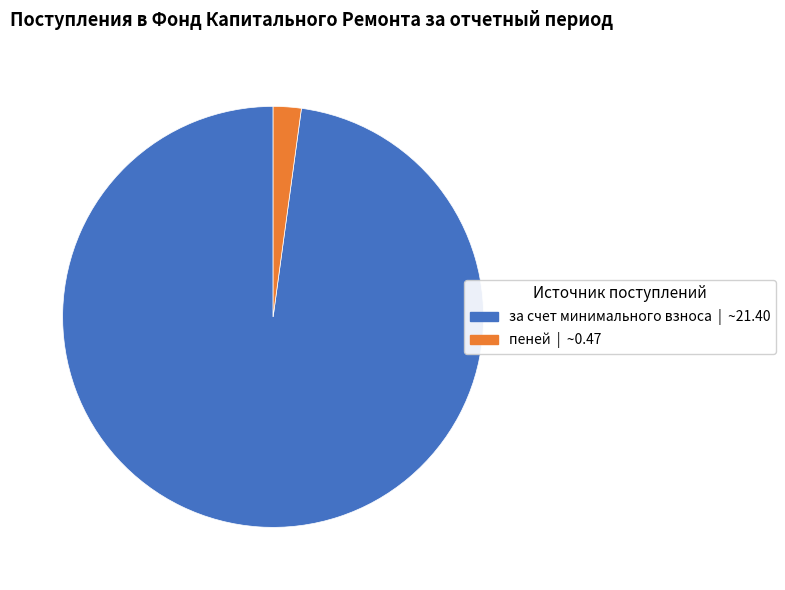

Is the sum of за счет минимального взноса | ~21.40 and пеней | ~0.47 greater than half?

Yes